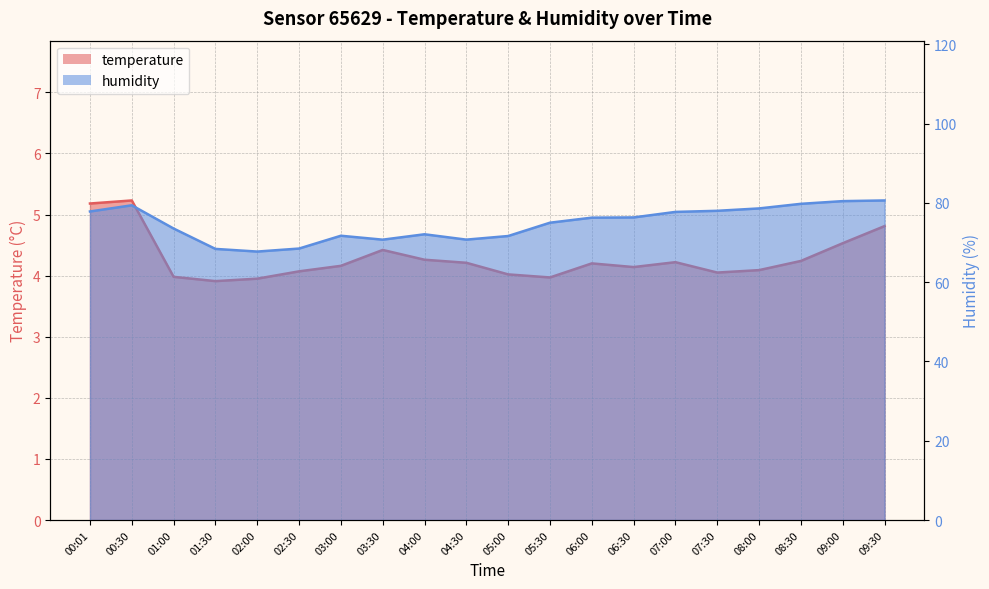

What are all the series names shown in the legend?

temperature, humidity